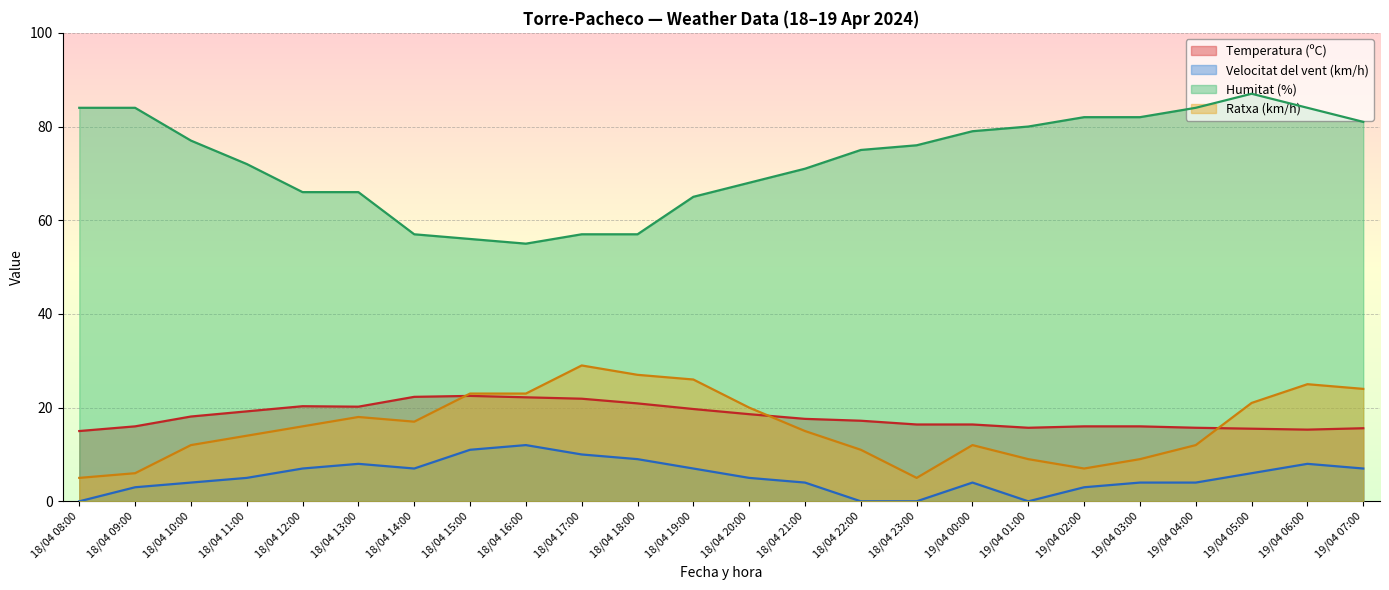

What is the highest value of the Velocitat del vent (km/h) series?

12.0